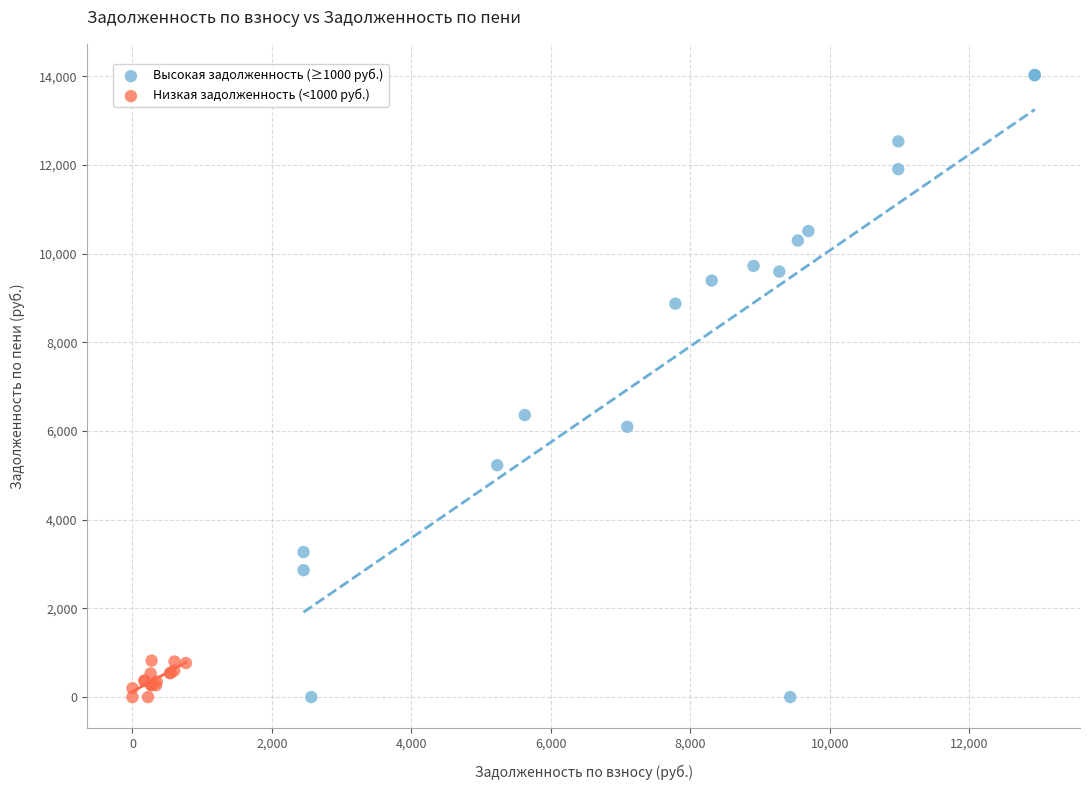

Which series has the largest Y range (max minus min)?

Высокая задолженность (≥1000 руб.)